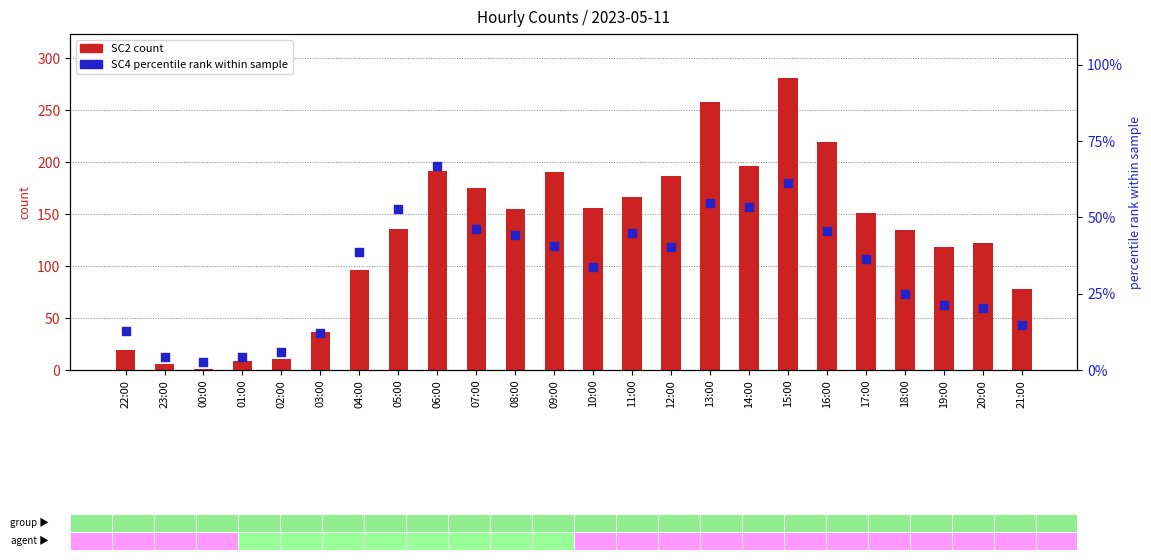

Which series has the widest spread of Y values?

SC2 (count)